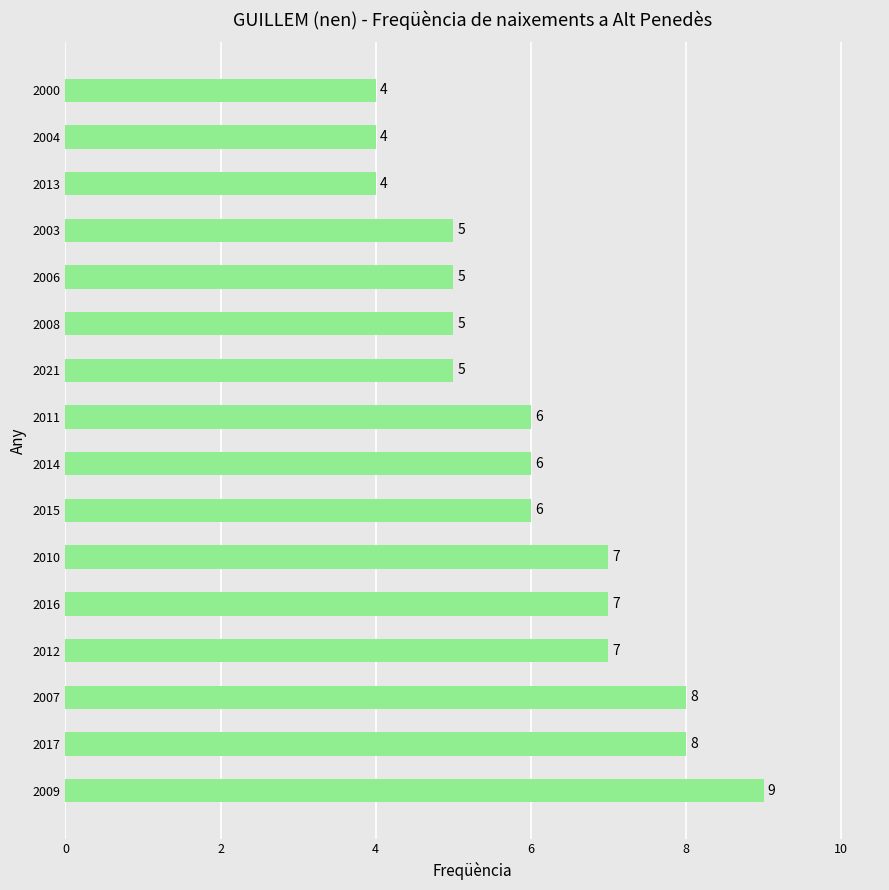

What is the difference between the maximum and minimum values?

5